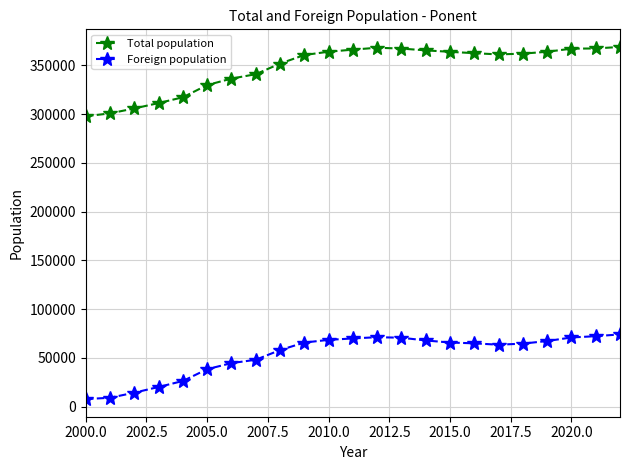

Rank the series by their maximum value, from highest to lowest.

Total population, Foreign population